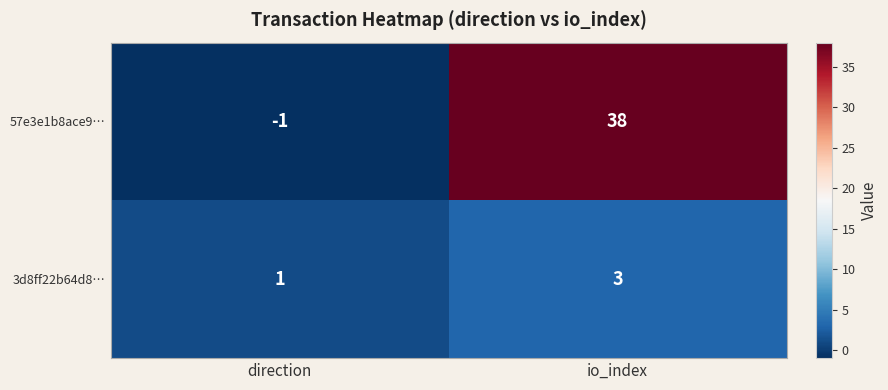

True or false: 3d8ff22b64d8… has a value of 1 at io_index.

False